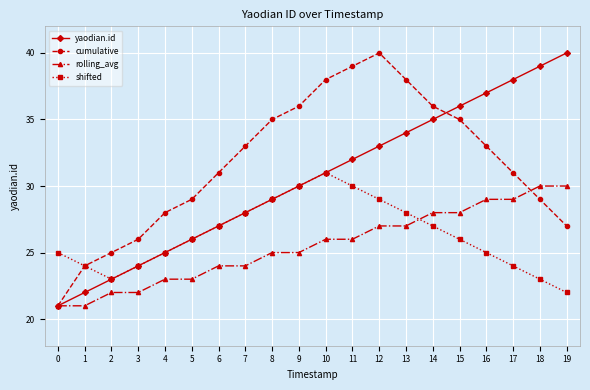

How many data points in yaodian.id are less than 31?

10